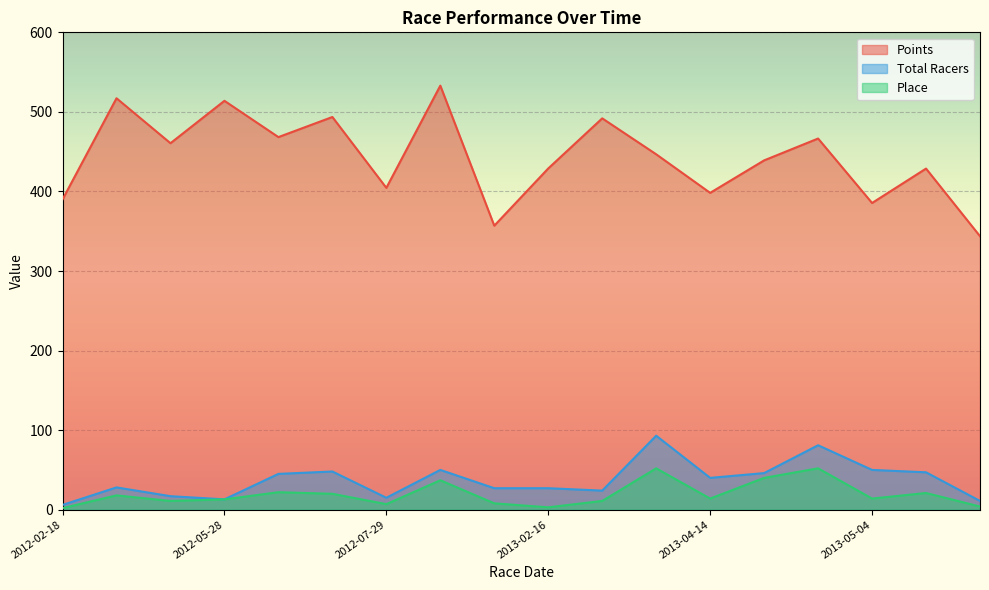

What is the difference between the highest and lowest values at 2012-02-18?

387.9